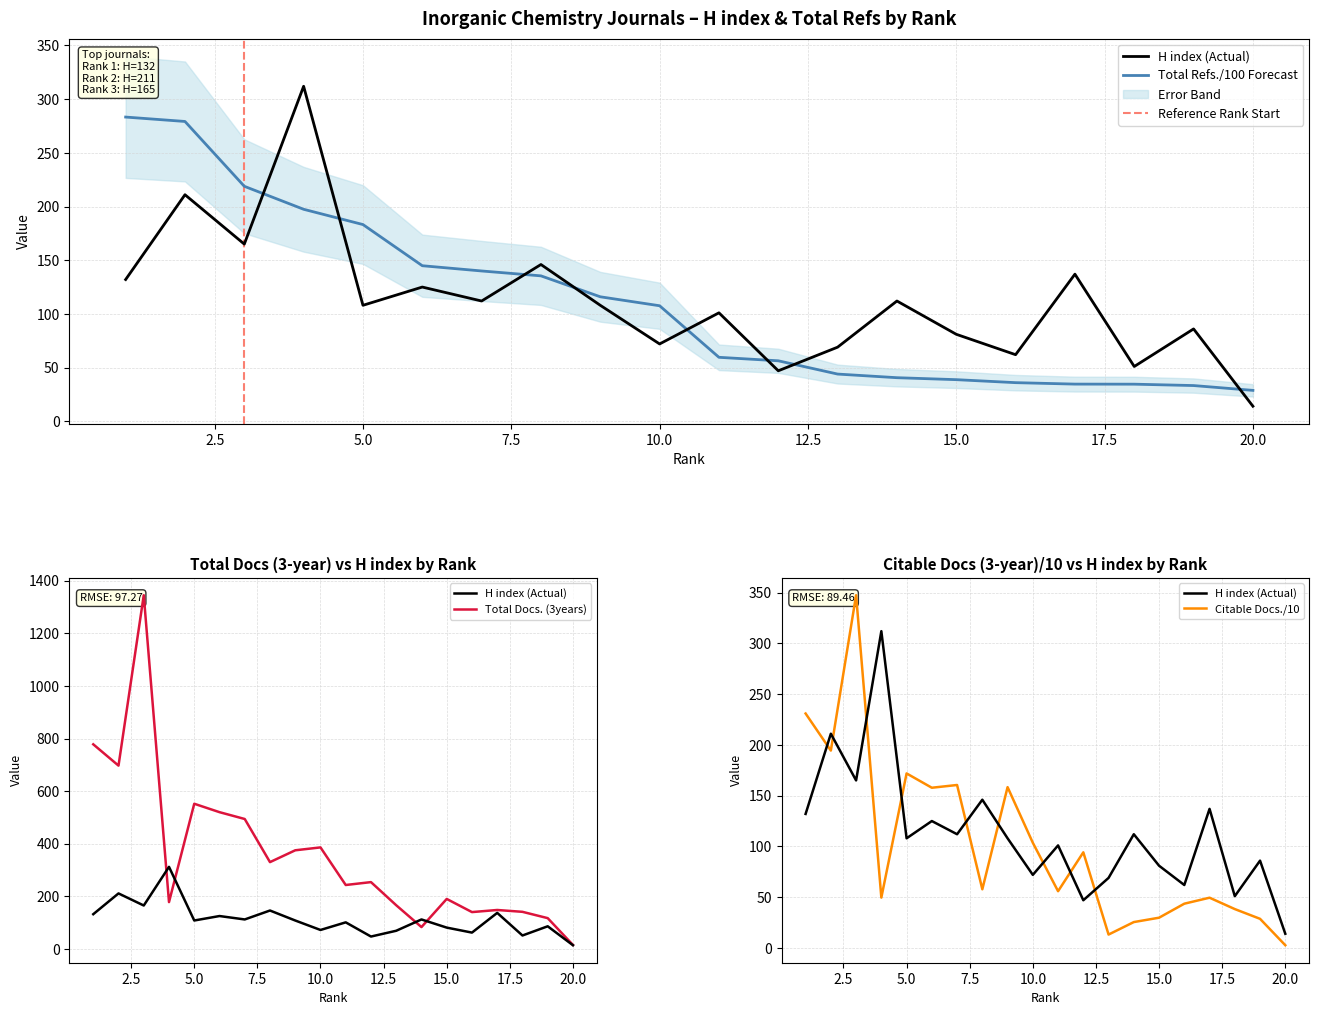

The Total Docs. (3years) series shows 375.0 at 9. True or false?

True